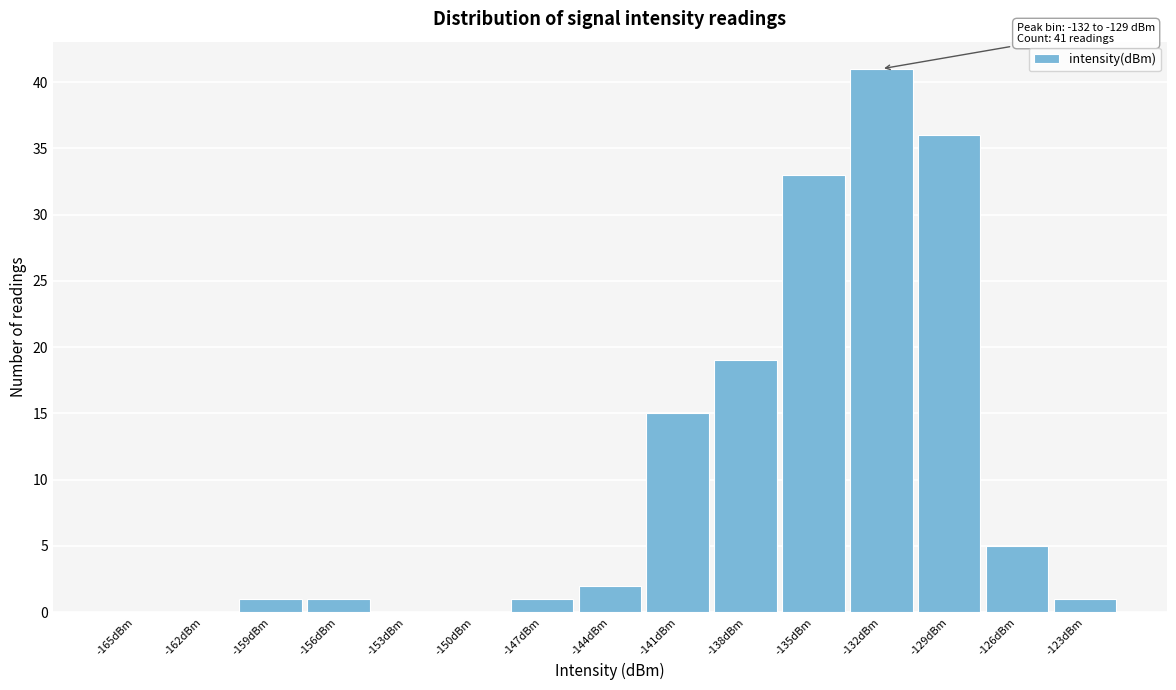

Reading left to right, extract all data points from this chart.

-165dBm=0	-162dBm=0	-159dBm=1	-156dBm=1	-153dBm=0	-150dBm=0	-147dBm=1	-144dBm=2	-141dBm=15	-138dBm=19	-135dBm=33	-132dBm=41	-129dBm=36	-126dBm=5	-123dBm=1